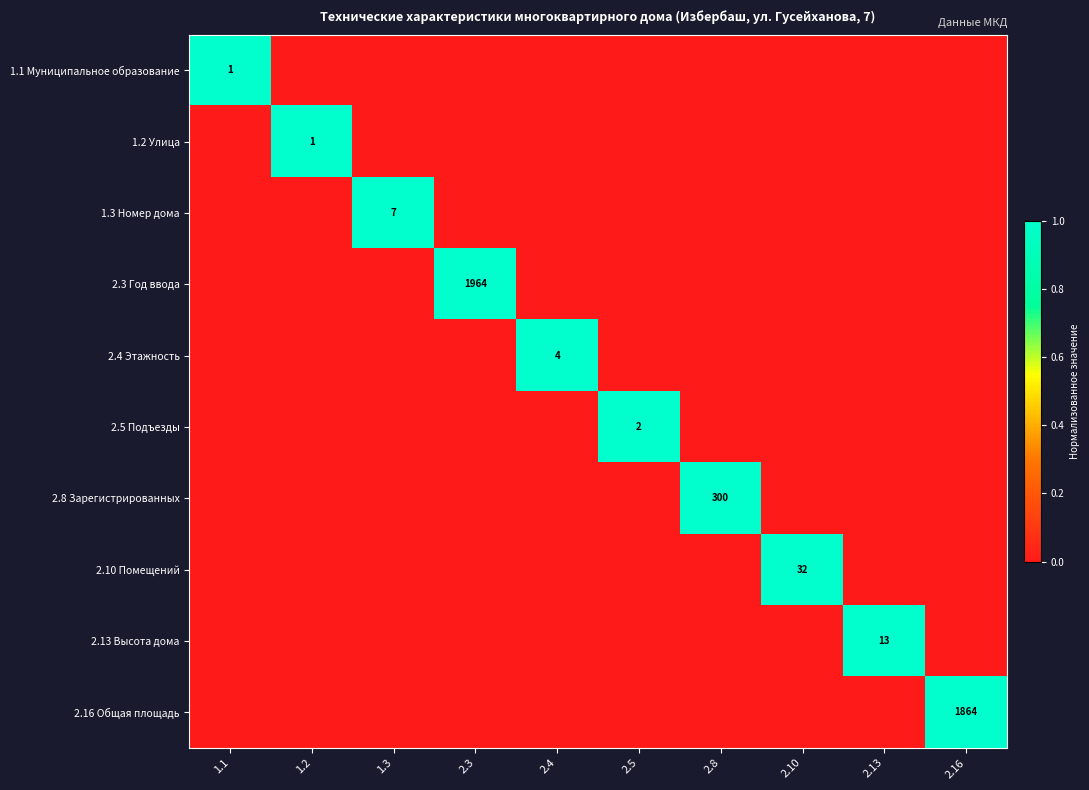

The 2.8 Зарегистрированных series shows 143 at 2.8. True or false?

False